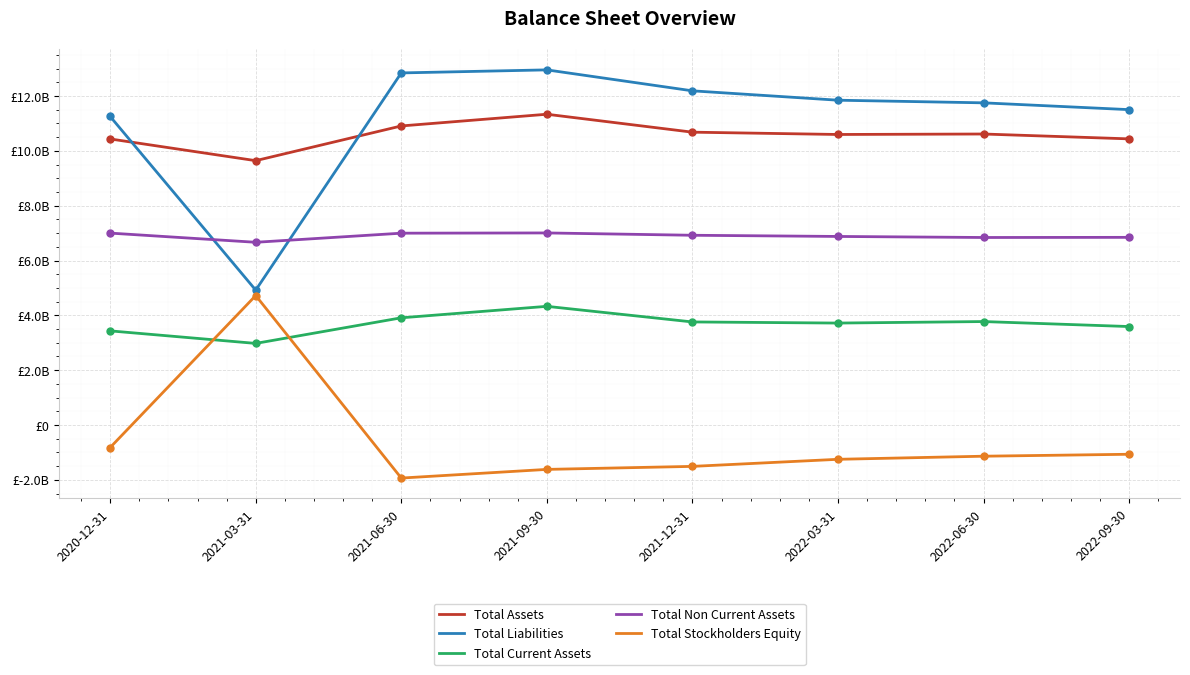

Is the value of Total Assets at 2021-12-31 greater than the value of Total Current Assets at 2021-12-31?

Yes